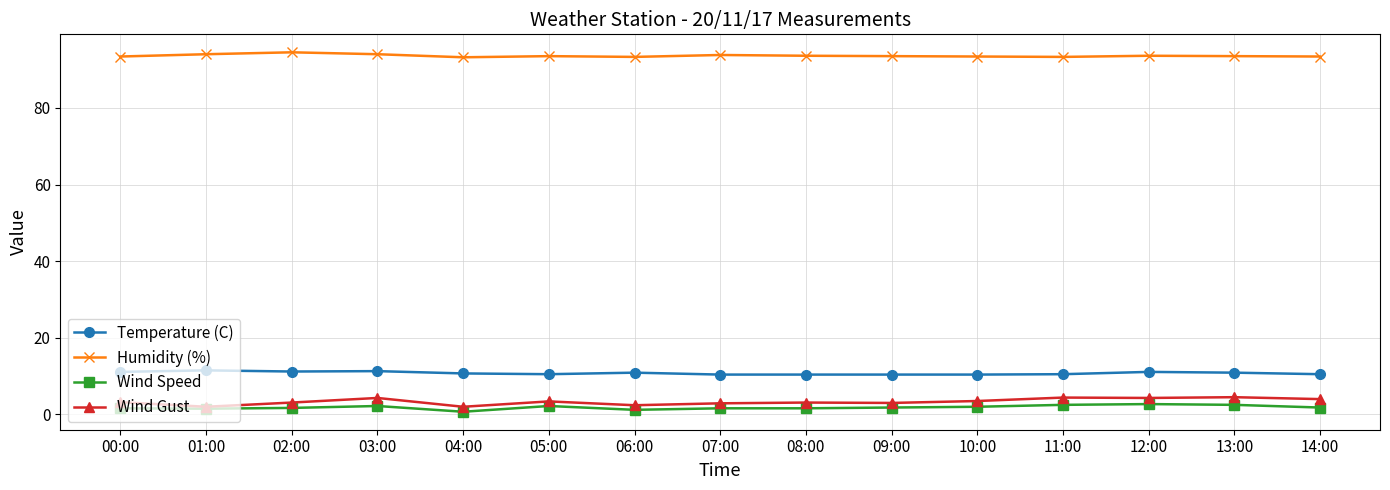

Which series has the largest total across all categories?

Humidity (%)